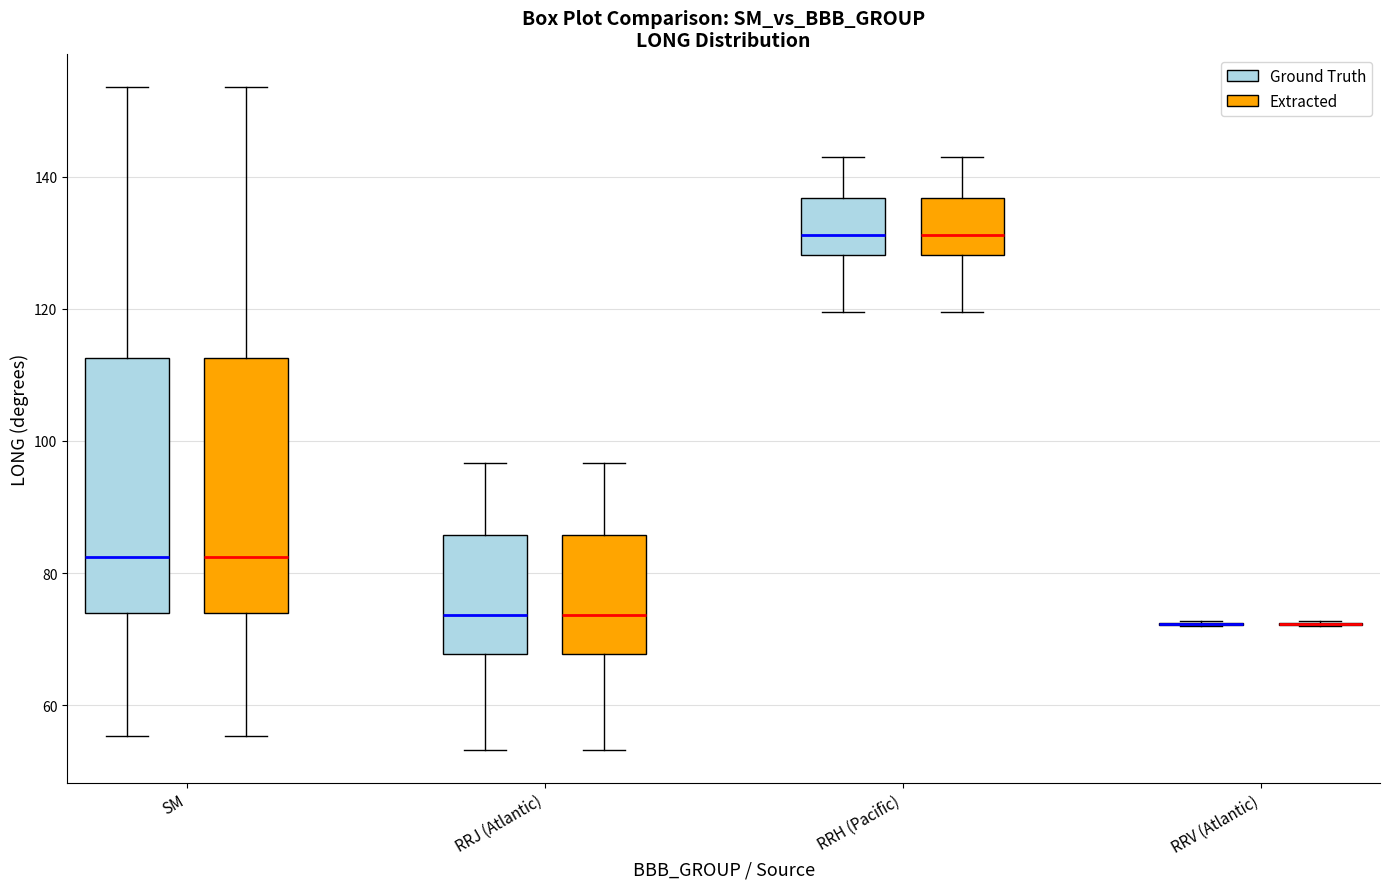

Reading left to right, transcribe this box plot: for each box, give where its median line is, the range the box spans, and where its two whiskers end, as read against the y-axis. The values are not printed on the chart, so give them approximately, as read against the axis.

SM (Ground Truth): median 82, box 74 to 112, whiskers 56 to 154
SM (Extracted): median 82, box 74 to 112, whiskers 56 to 154
RRJ (Atlantic) (Ground Truth): median 74, box 68 to 86, whiskers 54 to 96
RRJ (Atlantic) (Extracted): median 74, box 68 to 86, whiskers 54 to 96
RRH (Pacific) (Ground Truth): median 132, box 128 to 136, whiskers 120 to 142
RRH (Pacific) (Extracted): median 132, box 128 to 136, whiskers 120 to 142
RRV (Atlantic) (Ground Truth): box collapsed to a line at 72, whiskers 72 to 72
RRV (Atlantic) (Extracted): box collapsed to a line at 72, whiskers 72 to 72